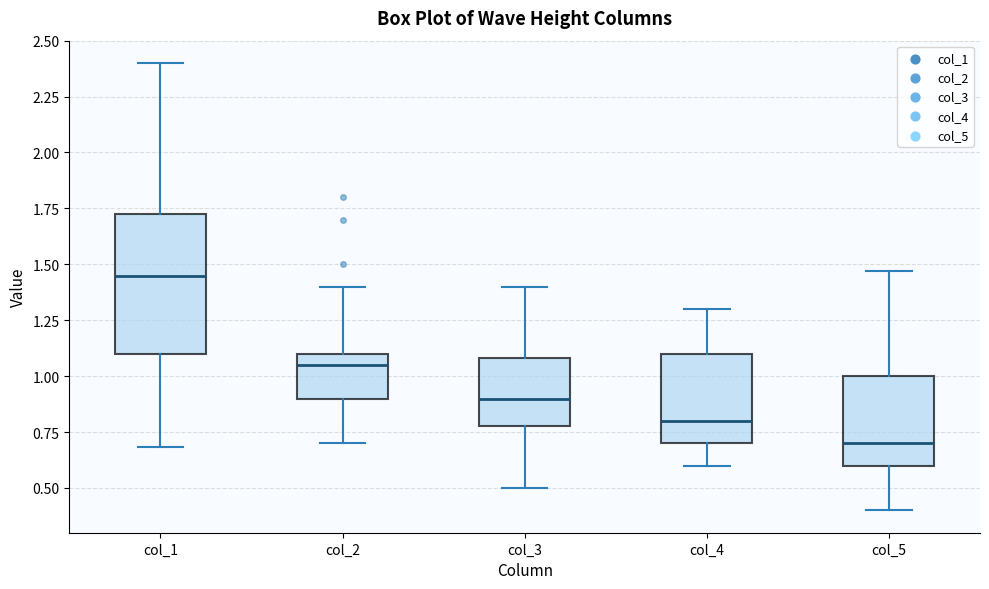

Which box's median line is the highest?

col_1